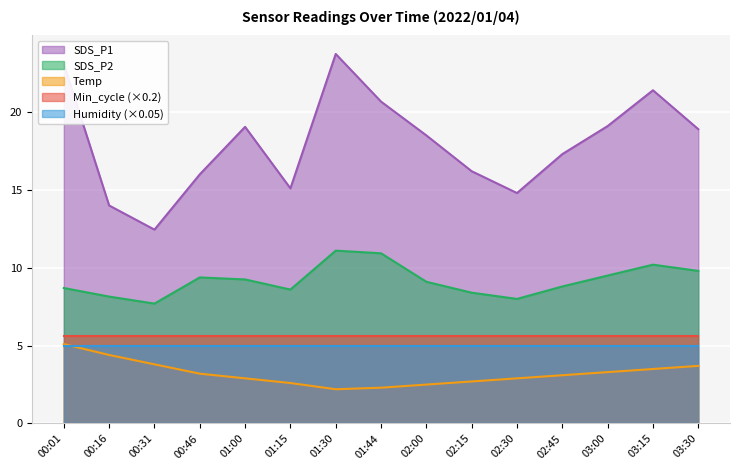

List the labels in order of Temp value, largest first.

00:01, 00:16, 00:31, 03:30, 03:15, 03:00, 00:46, 02:45, 01:00, 02:30, 02:15, 01:15, 02:00, 01:44, 01:30